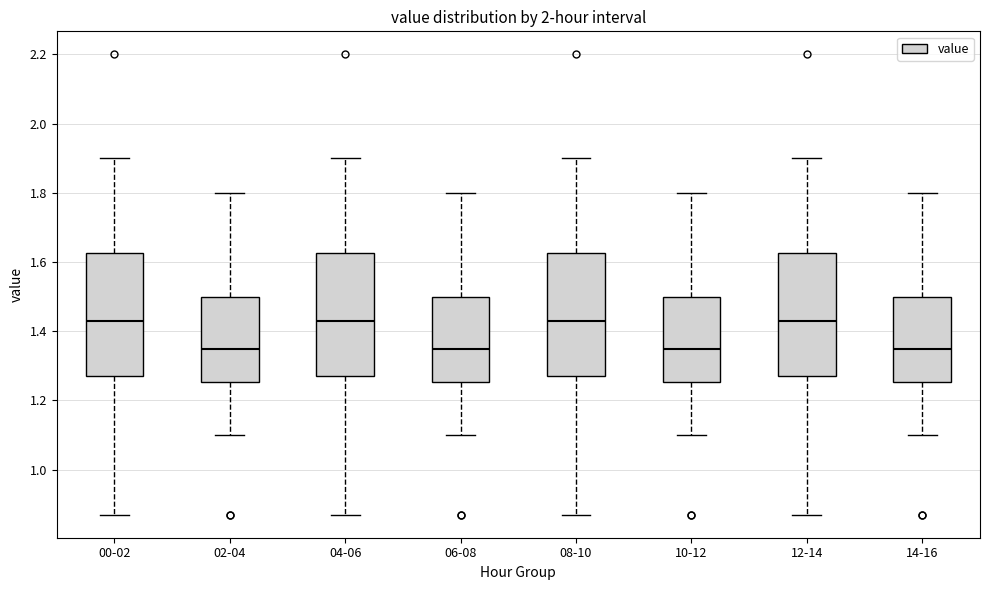

Where does the upper whisker of the box for 02-04 end on the y-axis? The values are not printed on the chart, so give them approximately, as read against the axis.

1.80